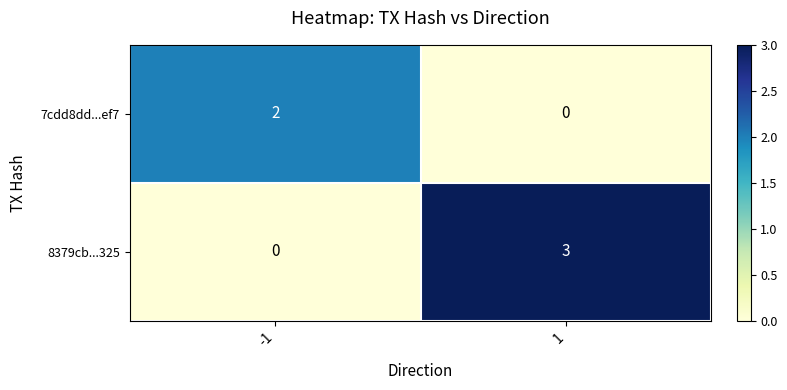

What is the total value across all series at 1?

3